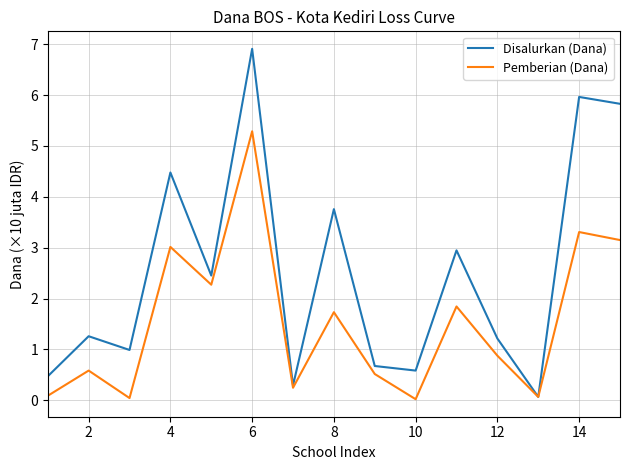

Which series has the largest range (max minus min)?

Disalurkan (Dana)